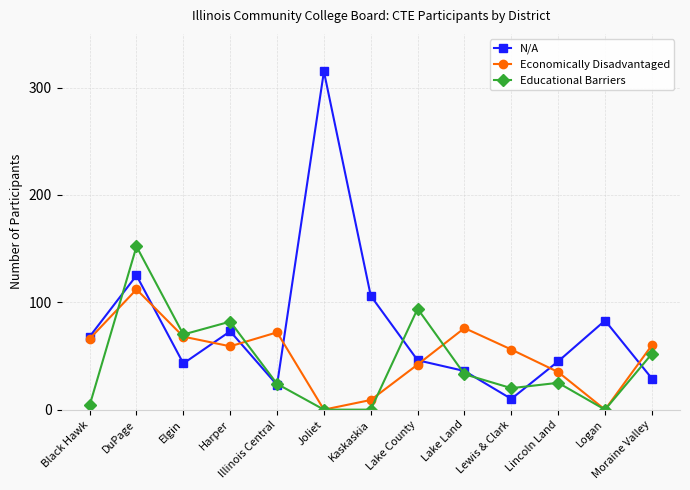

How many data points in Economically Disadvantaged are less than 59?

6